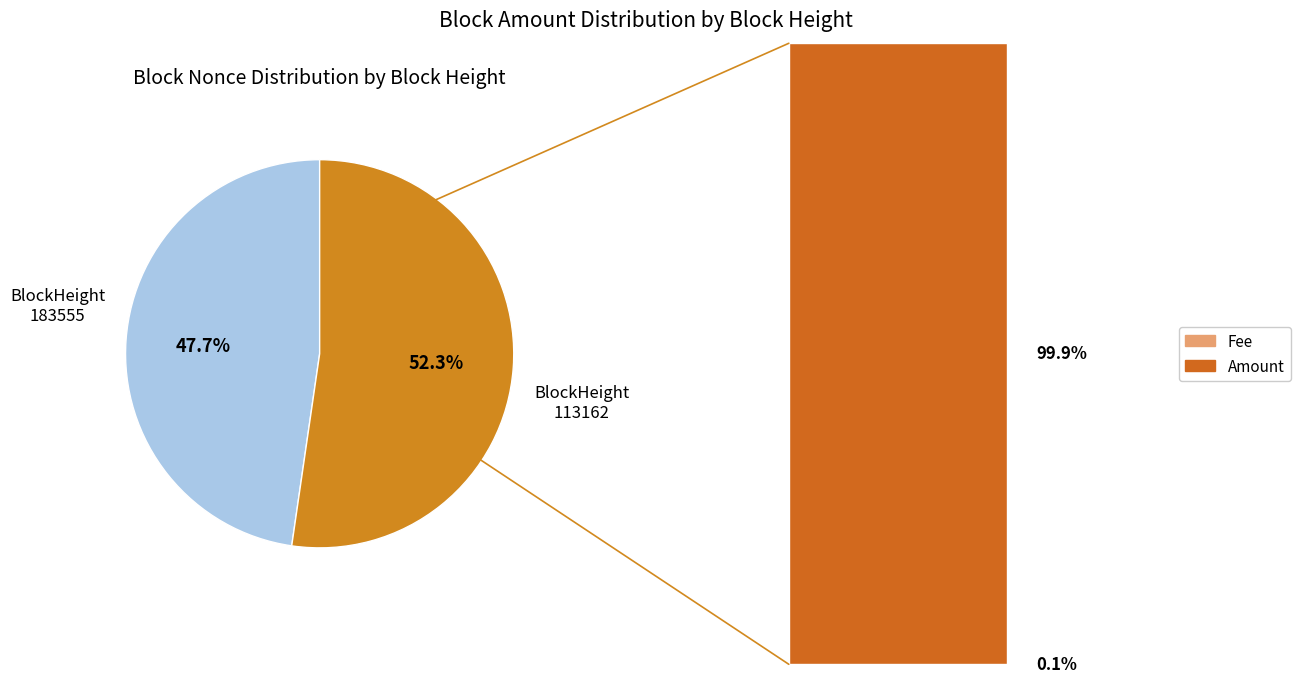

Rank the categories by value from highest to lowest.

BlockHeight 113162, BlockHeight 183555